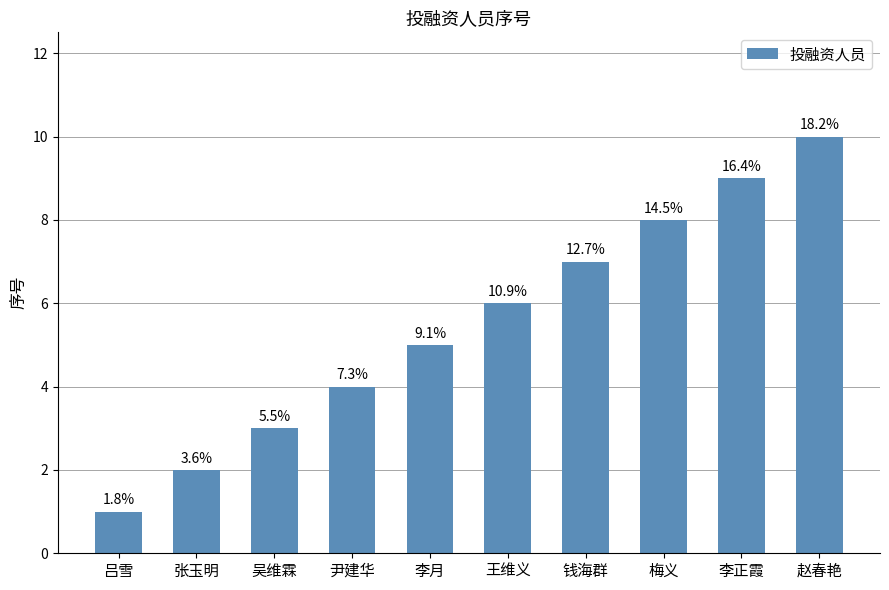

How many bars are there in total?

10